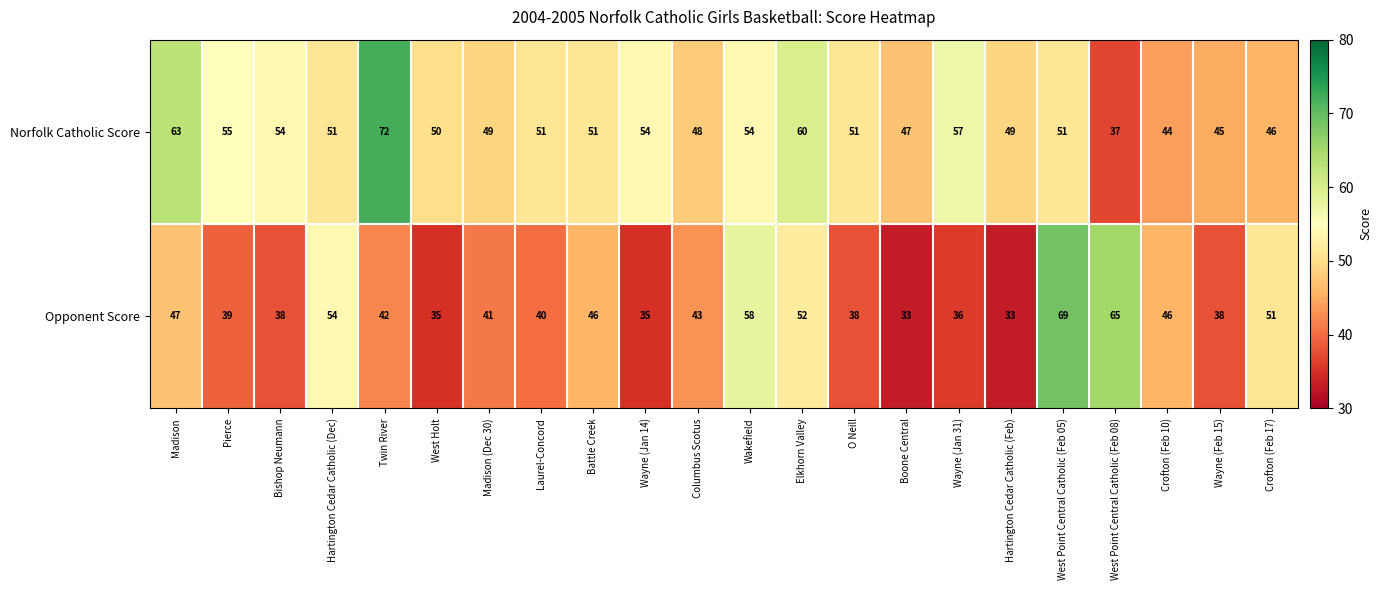

What is the difference between the Norfolk Catholic Score values at Wayne (Jan 31) and Elkhorn Valley?

3